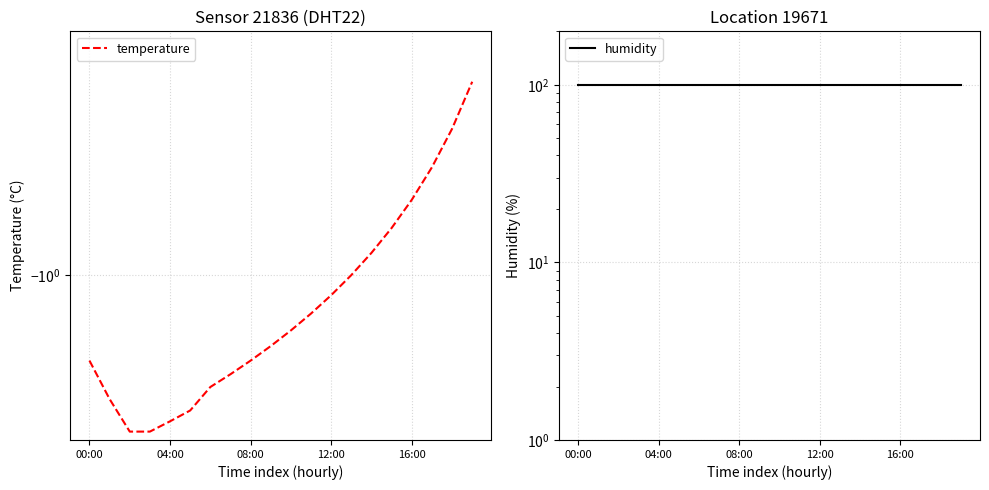

Which series has the largest range (max minus min)?

temperature